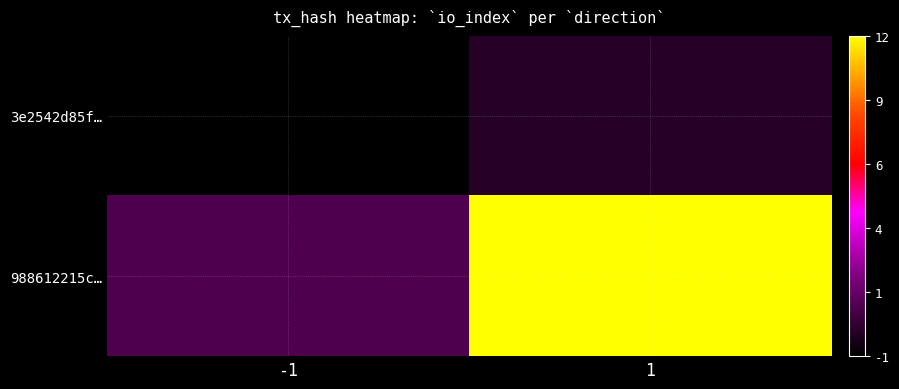

List the series in order of their overall mean, lowest first.

3e2542d85f…, 988612215c…